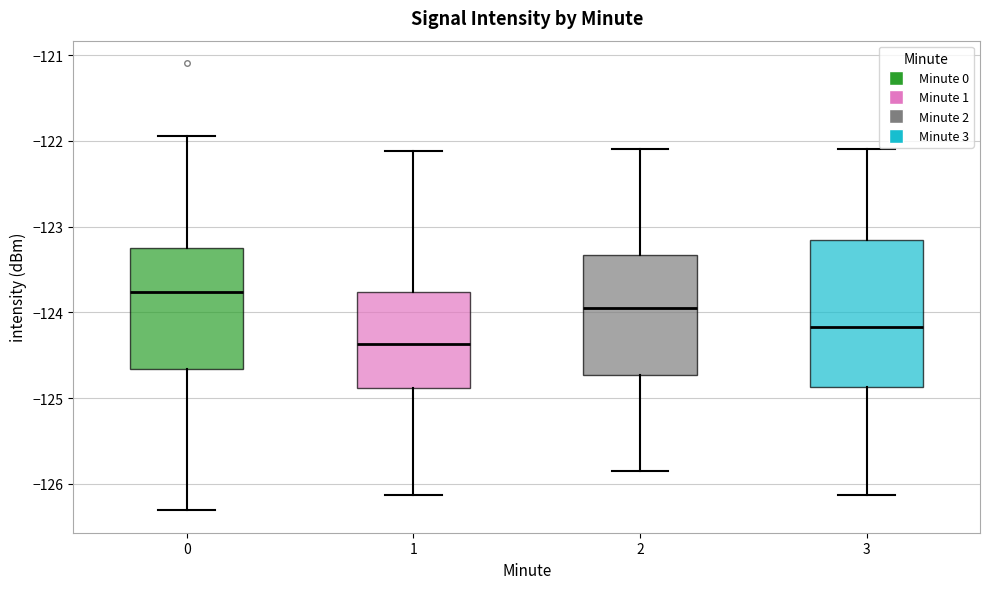

Where is the upper edge of the box at x = 1 on the y-axis? The values are not printed on the chart, so give them approximately, as read against the axis.

-123.8